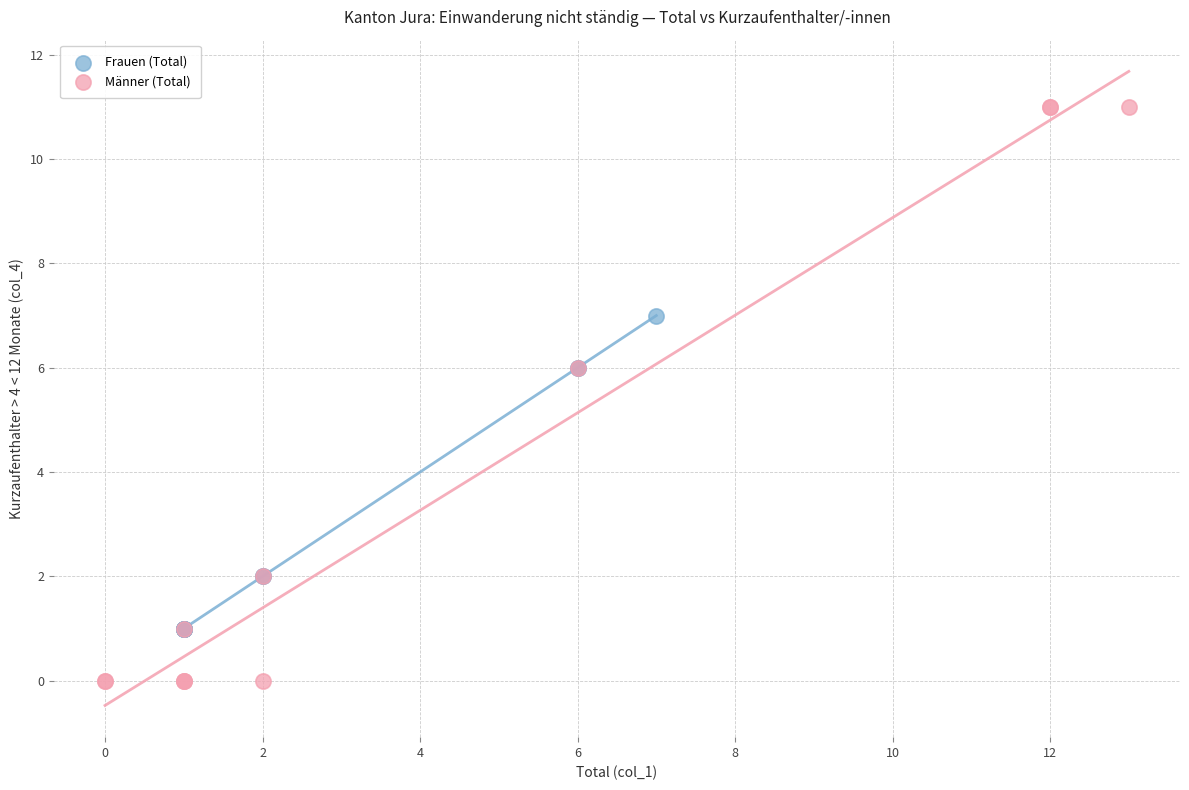

Which series has the widest spread of Y values?

Männer (Total)